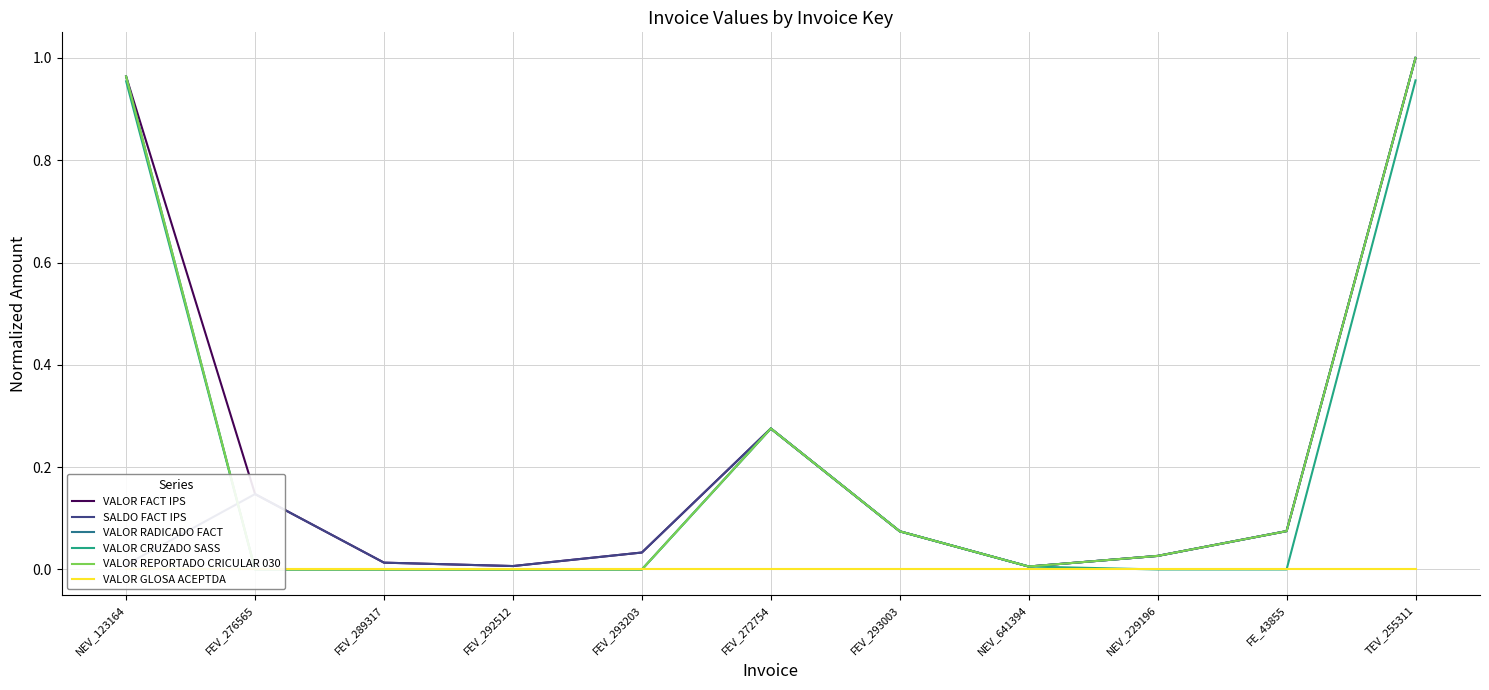

At which category does VALOR RADICADO FACT reach its first local valley?

NEV_641394